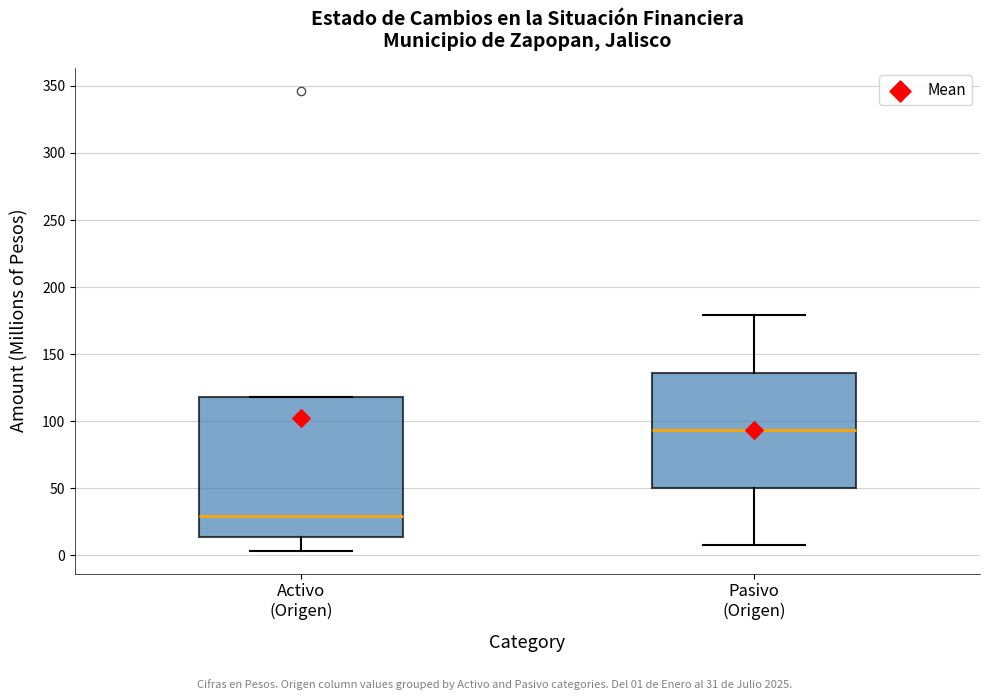

Reading left to right, transcribe this box plot: for each box, give where its median line is, the range the box spans, and where its two whiskers end, as read against the y-axis. The values are not printed on the chart, so give them approximately, as read against the axis.

Activo (Origen): median 30, box 15 to 120, whiskers 5 to 120
Pasivo (Origen): median 95, box 50 to 135, whiskers 5 to 180